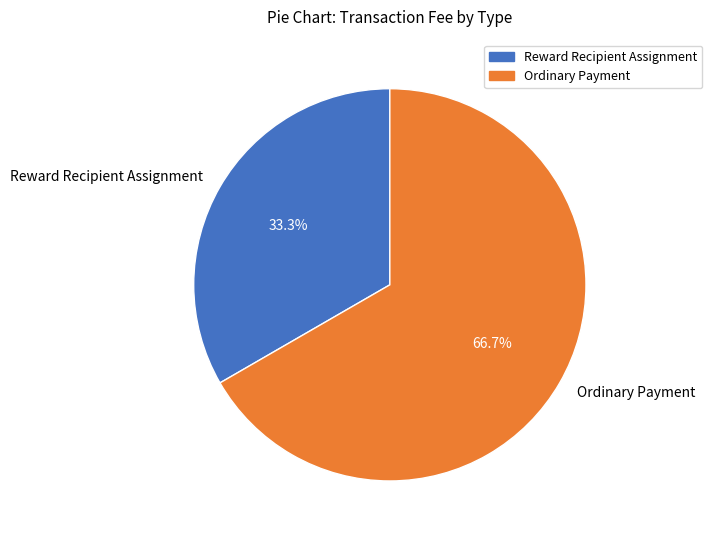

The Ordinary Payment slice represents 67% of the pie. True or false?

True